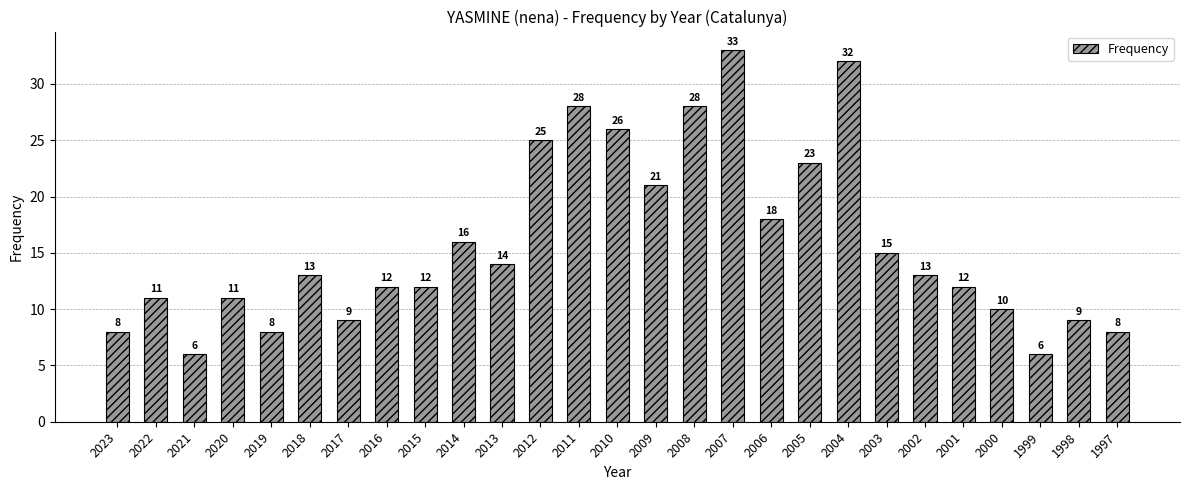

Between 2005 and 2021, which is larger?

2005